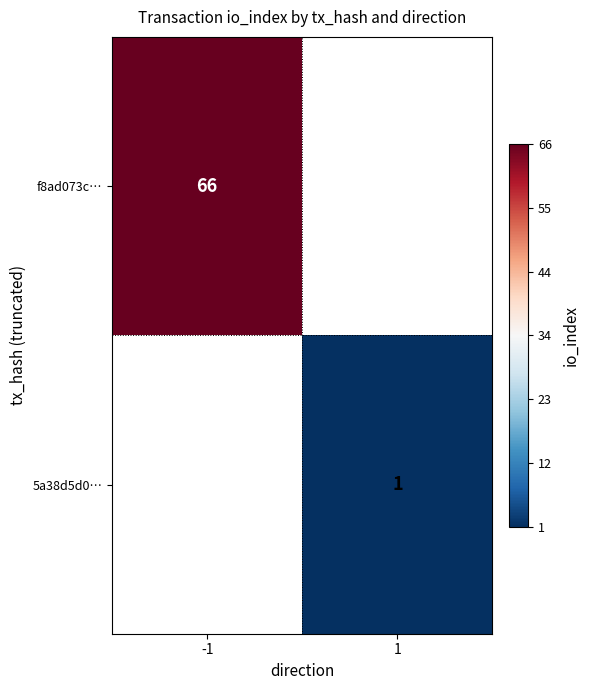

The value of 5a38d5d0… at 1 is 0. True or false?

False